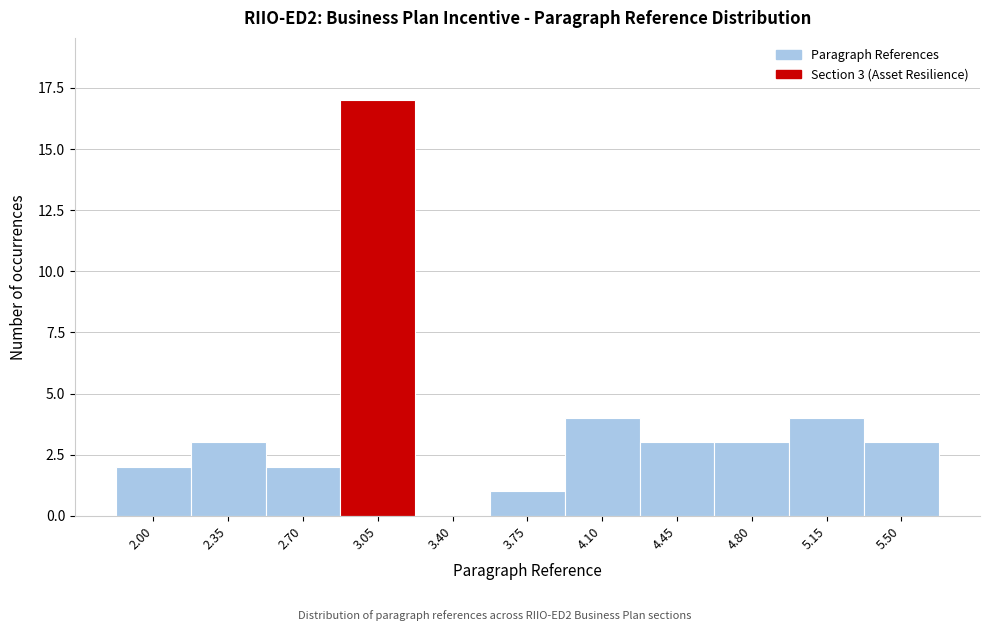

Reading left to right, list all the values displayed in this chart.

2.00=2	2.35=3	2.70=2	3.05=17	3.40=0	3.75=1	4.10=4	4.45=3	4.80=3	5.15=4	5.50=3